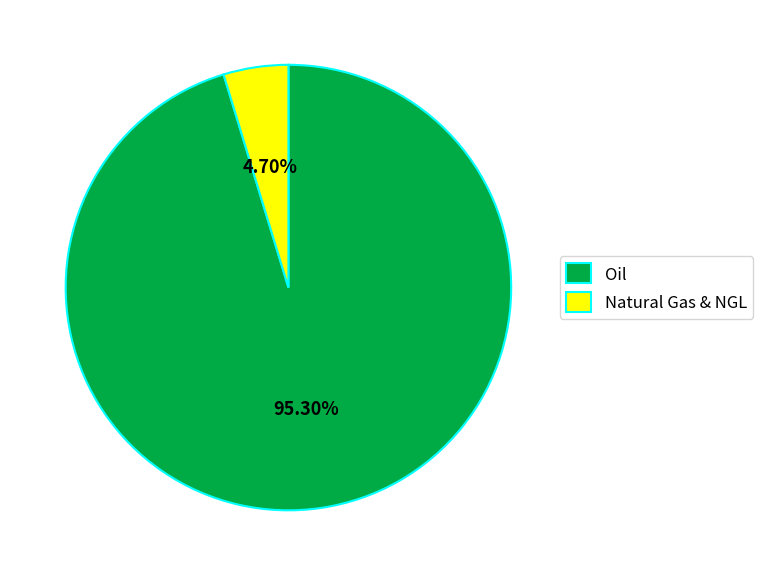

Approximately how many times larger is the value at Oil compared to Natural Gas & NGL?

20.3